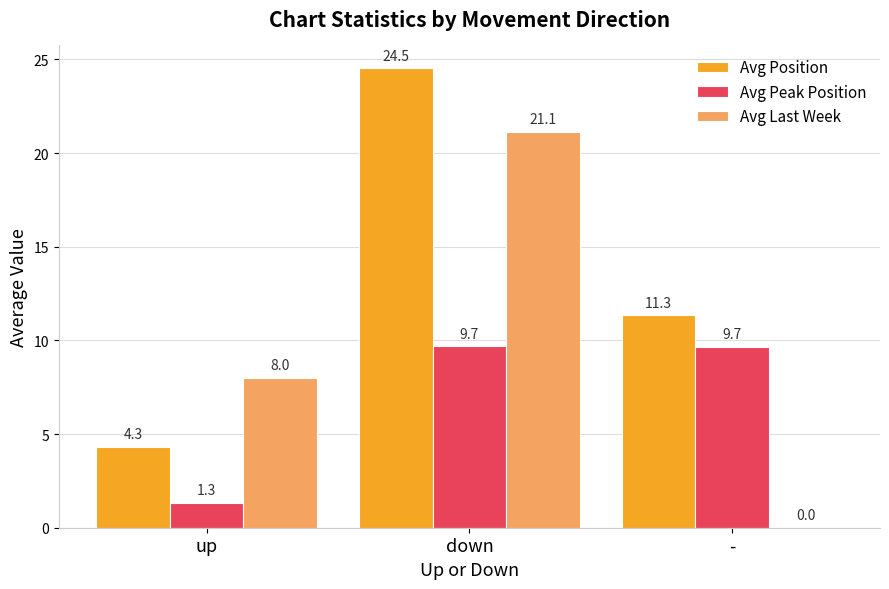

Reading right to left, transcribe all the data shown in this chart.

Avg Position: 11.3	24.5	4.3
Avg Peak Position: 9.7	9.7	1.3
Avg Last Week: 0.0	21.1	8.0